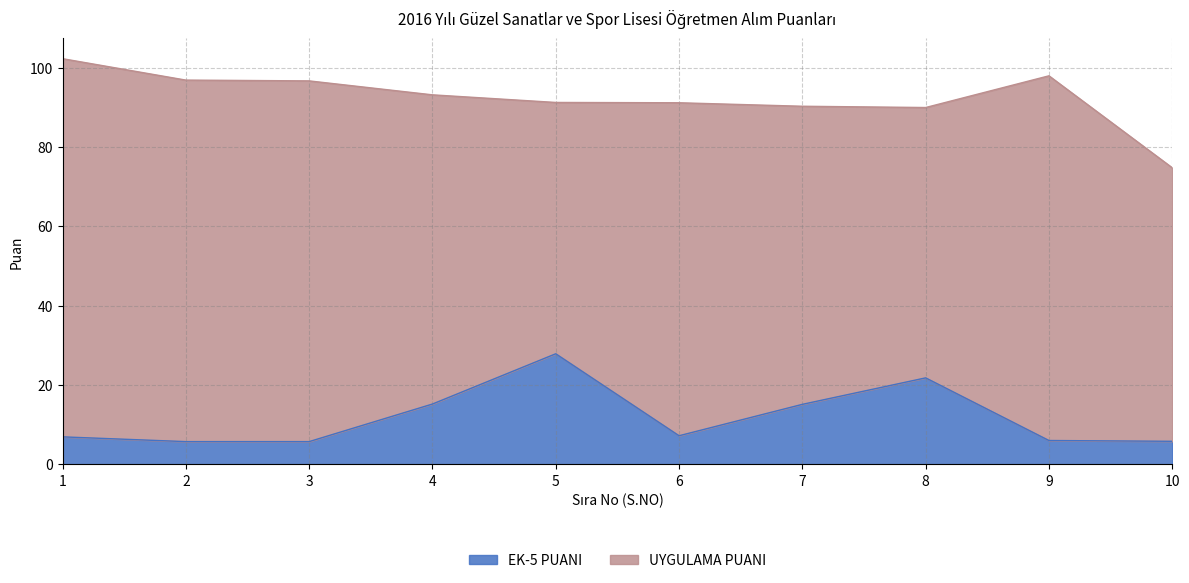

What is the difference between the maximum and second lowest values?

22.2